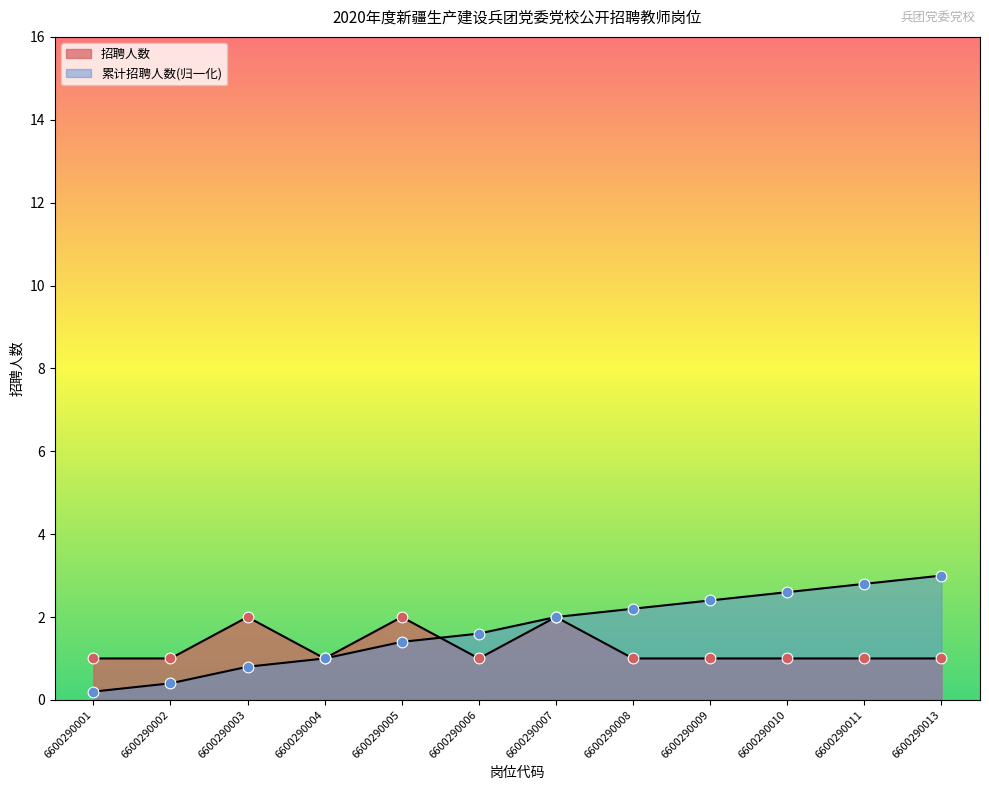

What is the total value across all series at 6600290008?

3.2